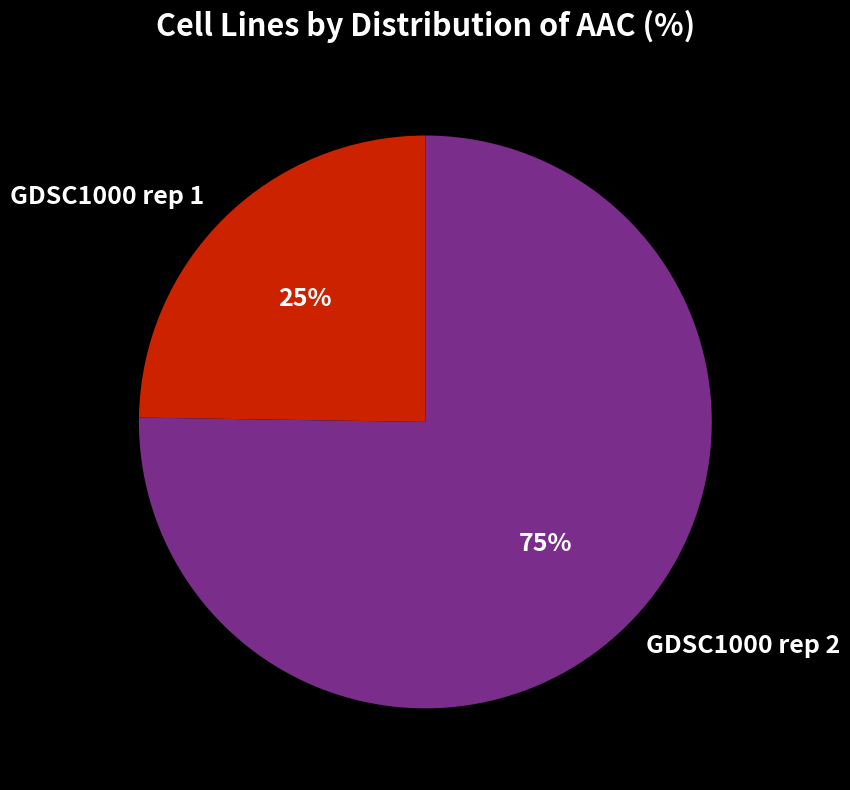

True or false: GDSC1000 rep 1 accounts for 36% of the total.

False